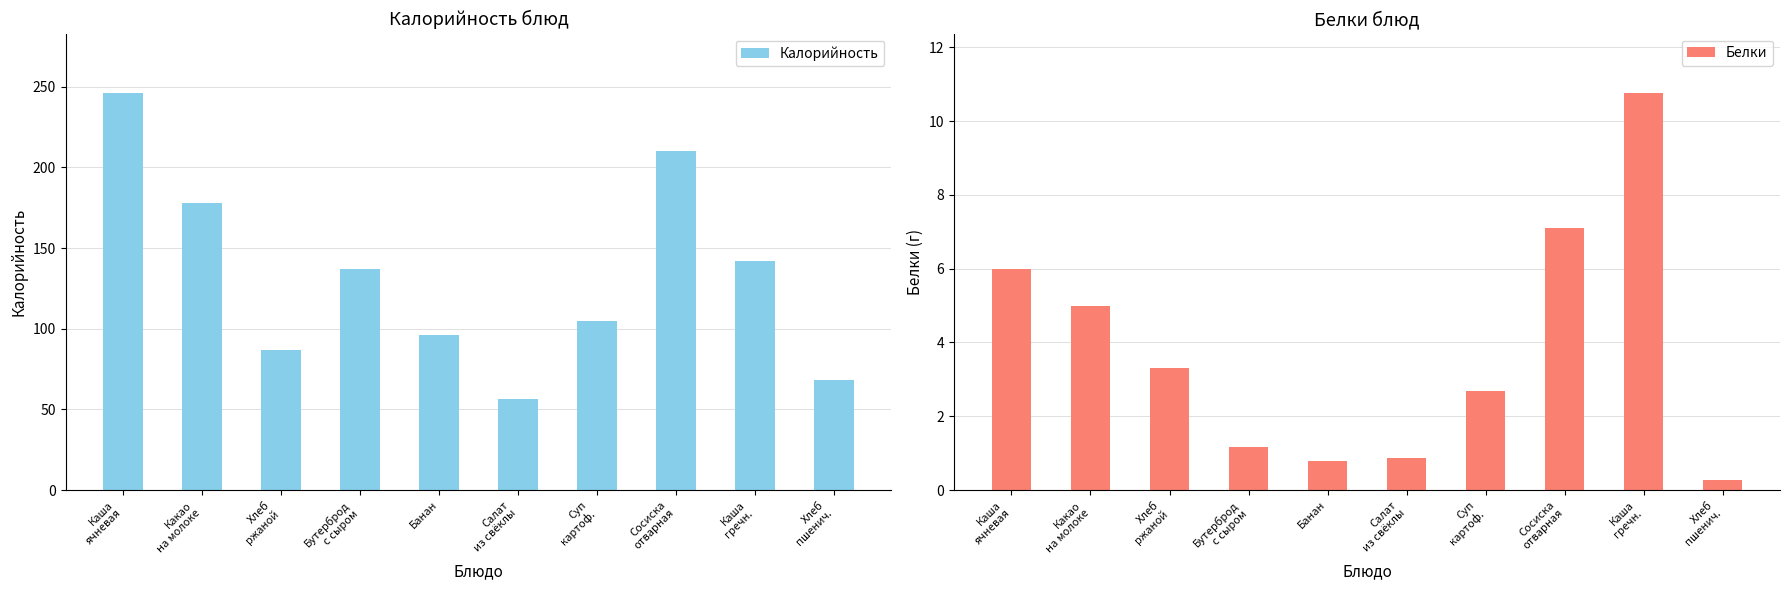

List the series in order of their overall mean, highest first.

Калорийность, Белки